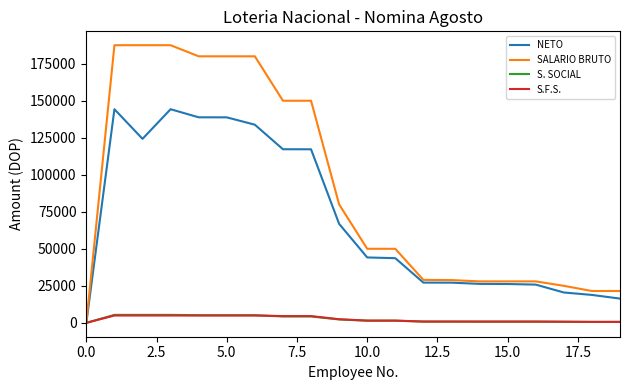

Which series has the largest total across all categories?

SALARIO BRUTO